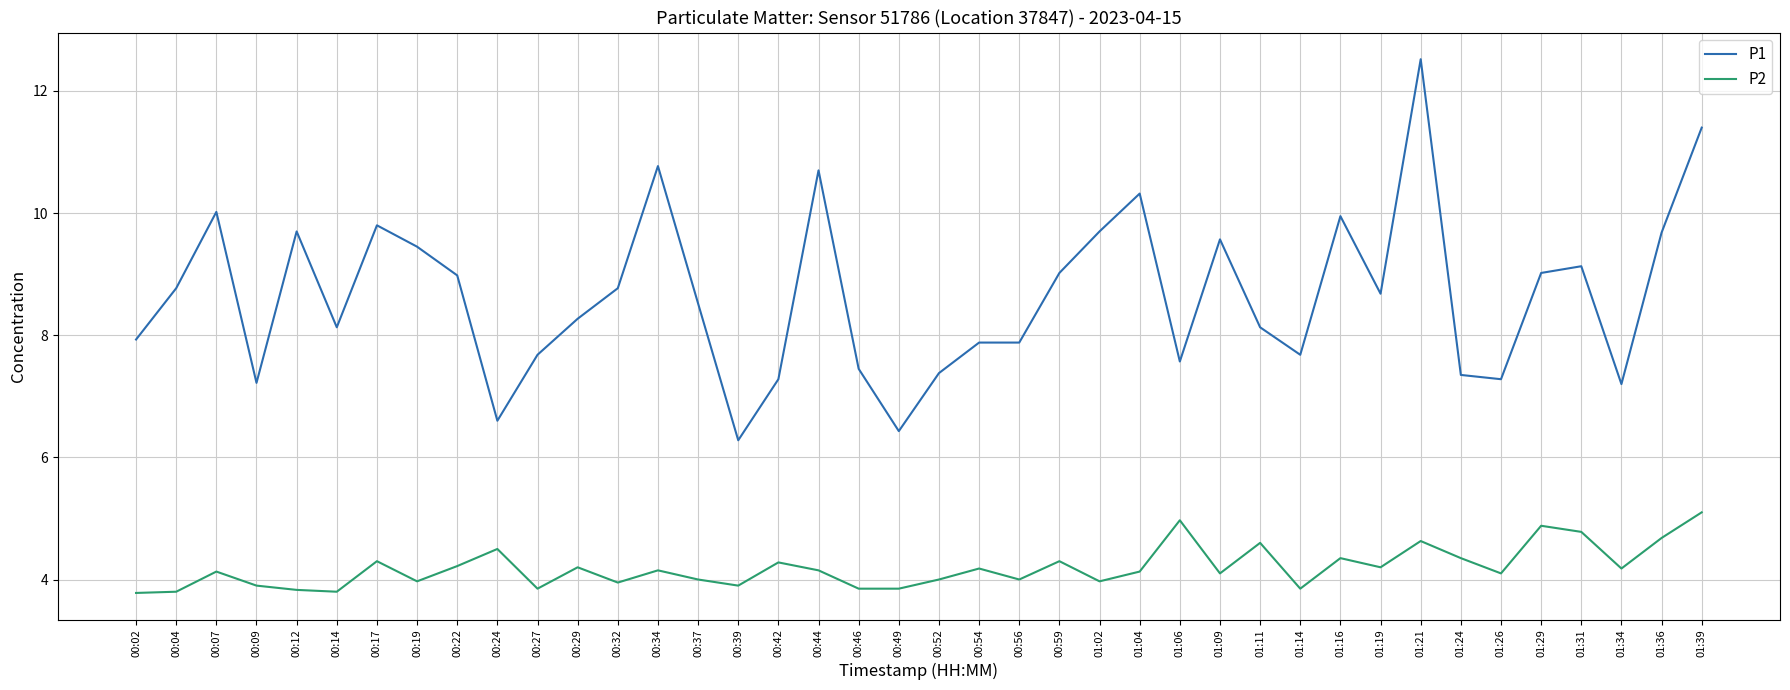

What are all the series names shown in the legend?

P1, P2